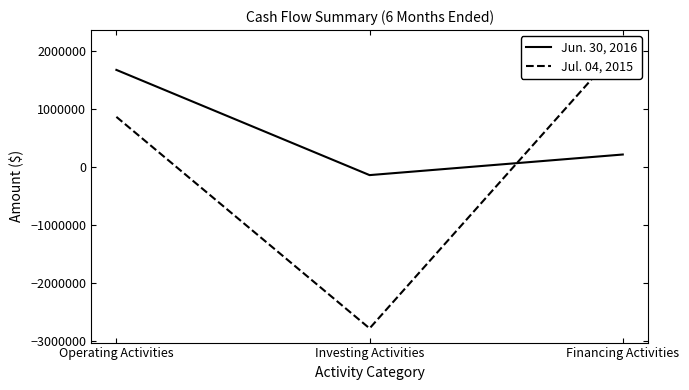

Which category has the highest value in the Jul. 04, 2015 series?

Financing Activities